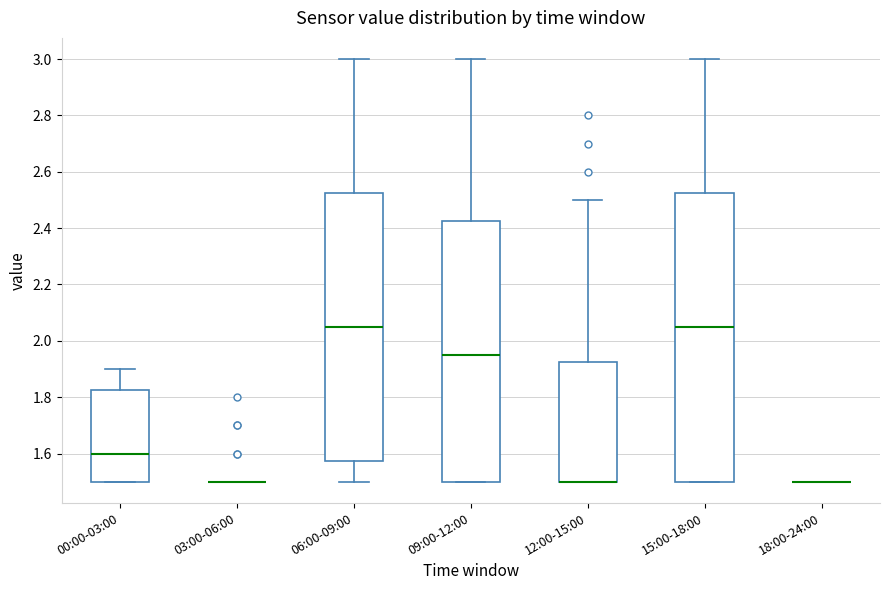

Which box is the tallest, from its lower edge to its upper edge?

15:00-18:00